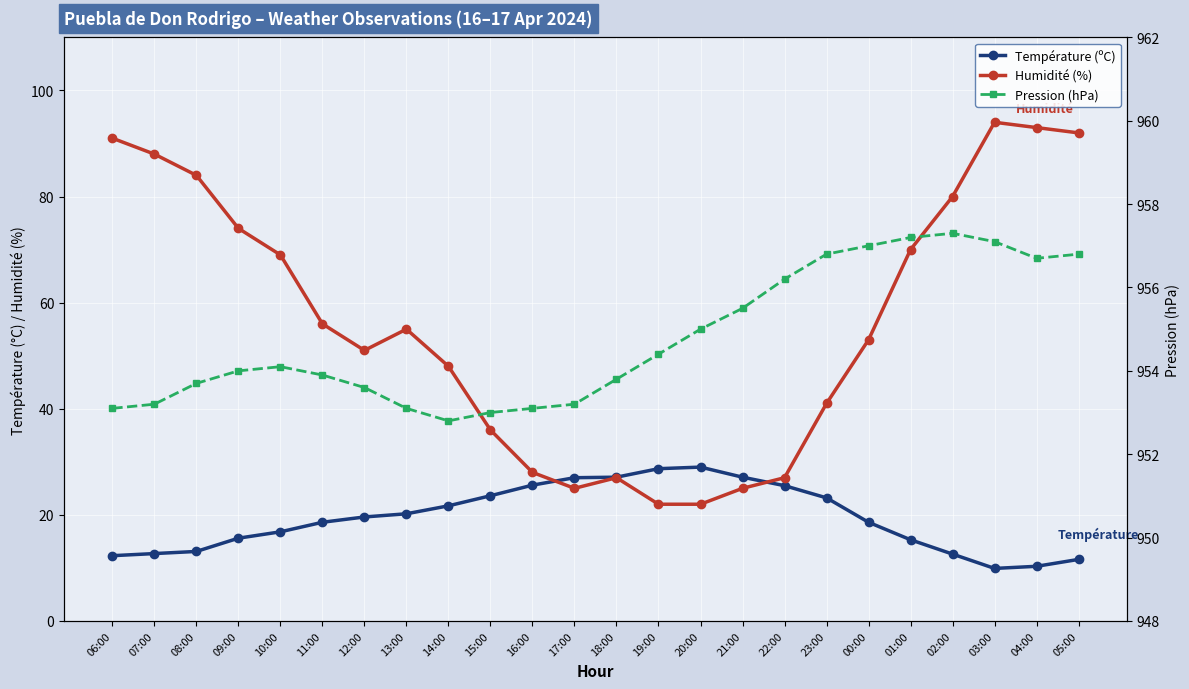

Reading left to right, transcribe all the data shown in this chart.

Température (ºC): 12.3	12.7	13.1	15.6	16.8	18.6	19.6	20.2	21.7	23.6	25.6	27.0	27.1	28.7	29.0	27.1	25.5	23.2	18.6	15.3	12.6	9.9	10.3	11.6
Humidité (%): 91.0	88.0	84.0	74.0	69.0	56.0	51.0	55.0	48.0	36.0	28.0	25.0	27.0	22.0	22.0	25.0	27.0	41.0	53.0	70.0	80.0	94.0	93.0	92.0
Pression (hPa): 953.1	953.2	953.7	954.0	954.1	953.9	953.6	953.1	952.8	953.0	953.1	953.2	953.8	954.4	955.0	955.5	956.2	956.8	957.0	957.2	957.3	957.1	956.7	956.8